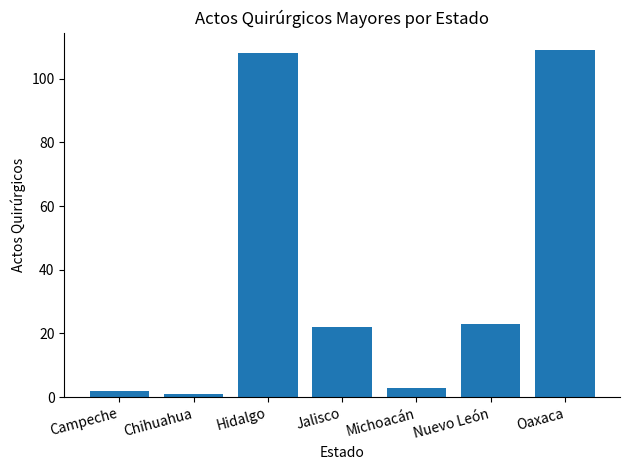

Rank the categories by value from lowest to highest.

Chihuahua, Campeche, Michoacán, Jalisco, Nuevo León, Hidalgo, Oaxaca